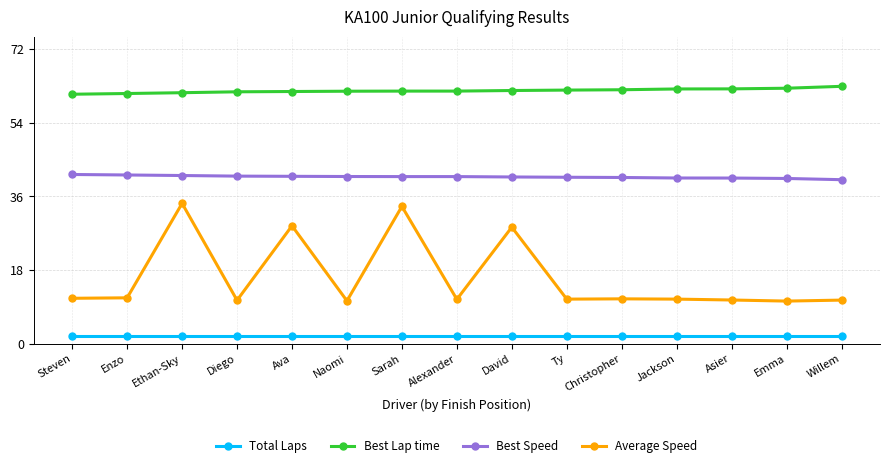

What is the greatest value displayed?

62.9